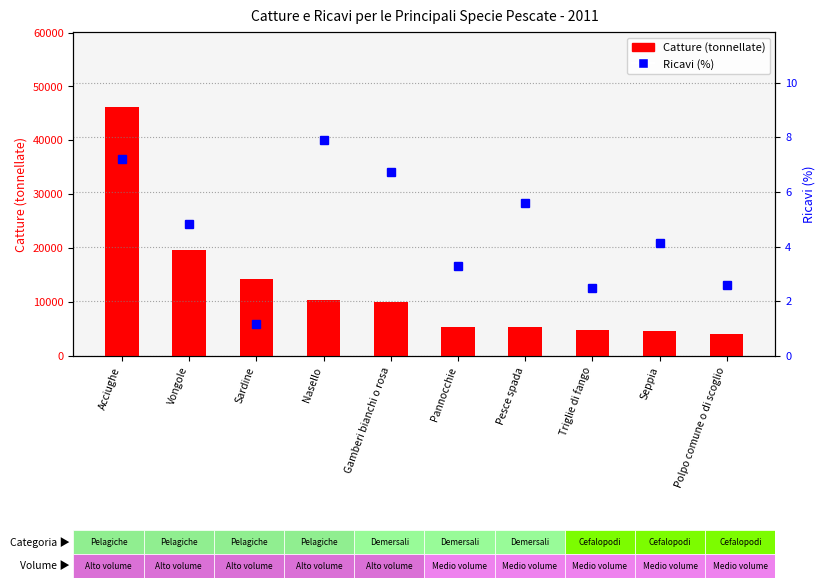

What is the total value across all series at Gamberi bianchi o rosa?

10035.5